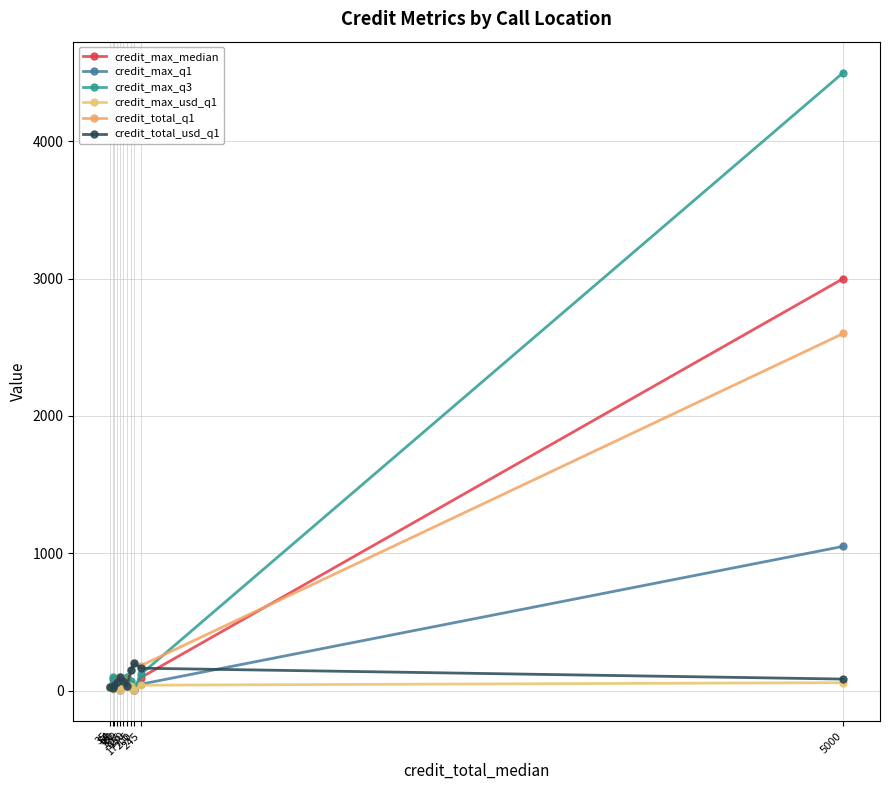

What is the label of the 10th point from the left?

245